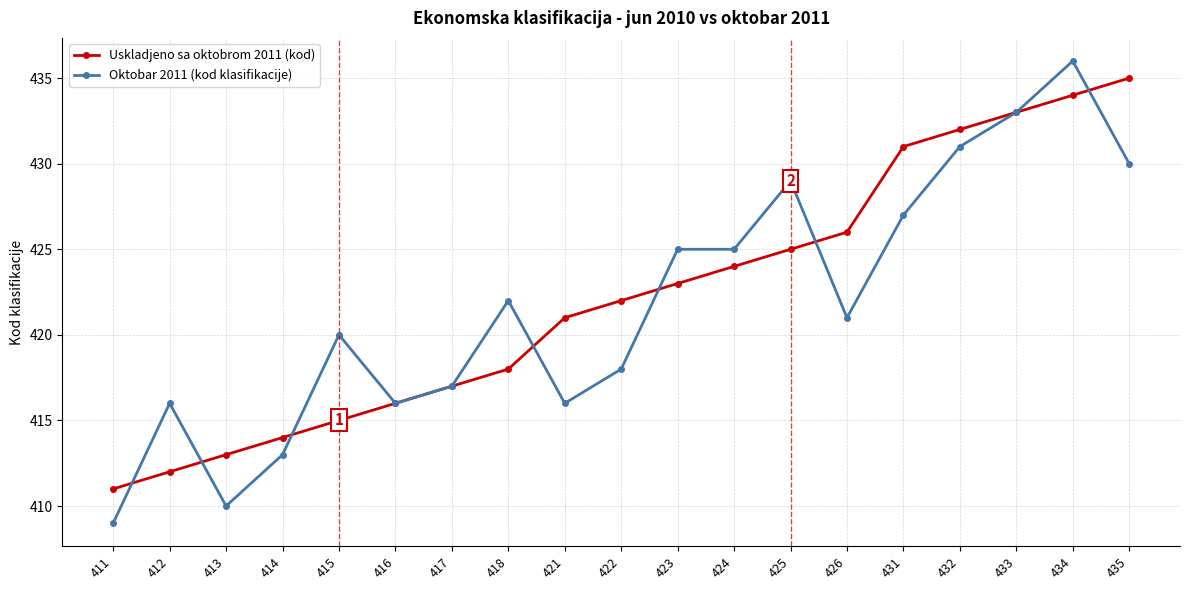

Reading right to left, transcribe all the data shown in this chart.

Uskladjeno sa oktobrom 2011 (kod): 435	434	433	432	431	426	425	424	423	422	421	418	417	416	415	414	413	412	411
Oktobar 2011 (kod klasifikacije): 430	436	433	431	427	421	429	425	425	418	416	422	417	416	420	413	410	416	409